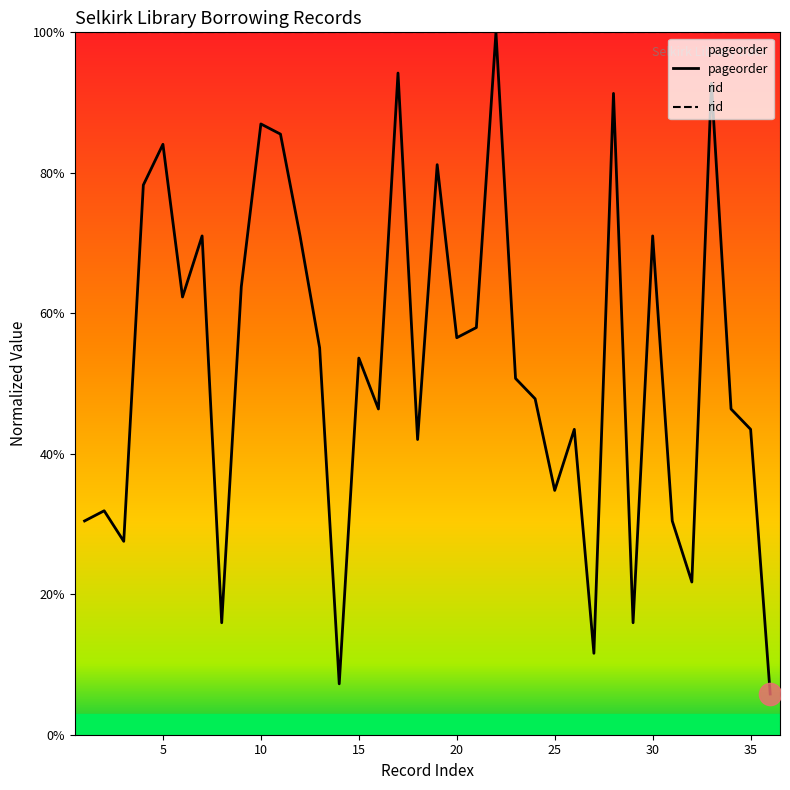

Rank the series by their average value, from lowest to highest.

pageorder, rid